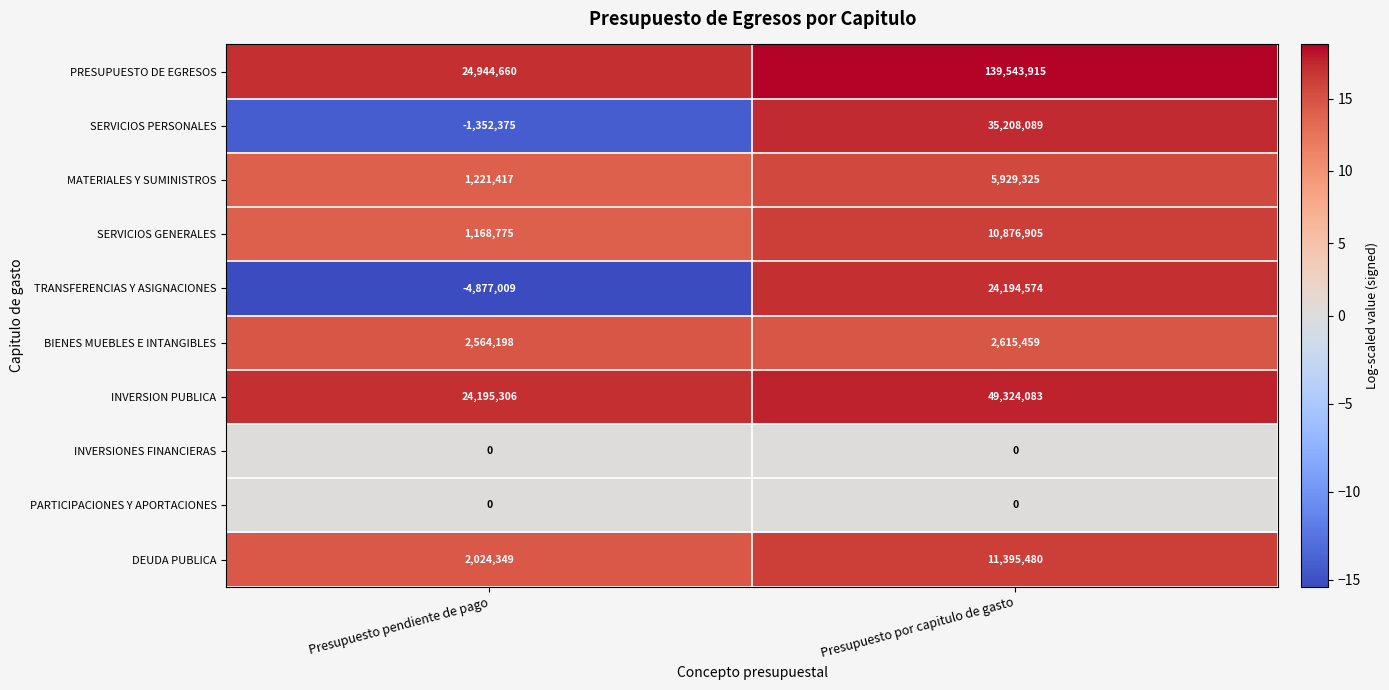

Which series has the largest range (max minus min)?

PRESUPUESTO DE EGRESOS